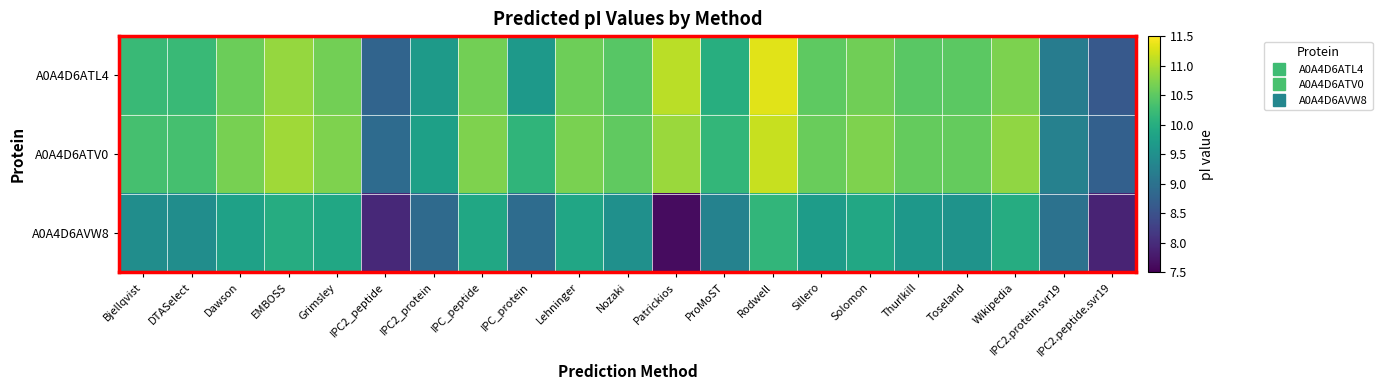

Reading left to right, what are all the values shown in this chart?

A0A4D6ATL4: Bjellqvist=10.2	DTASelect=10.2	Dawson=10.6	EMBOSS=10.9	Grimsley=10.6	IPC2_peptide=8.8	IPC2_protein=9.7	IPC_peptide=10.6	IPC_protein=9.7	Lehninger=10.6	Nozaki=10.5	Patrickios=11.1	ProMoST=10.0	Rodwell=11.3	Sillero=10.5	Solomon=10.6	Thurlkill=10.5	Toseland=10.5	Wikipedia=10.7	IPC2.protein.svr19=9.2	IPC2.peptide.svr19=8.6
A0A4D6ATV0: Bjellqvist=10.3	DTASelect=10.3	Dawson=10.7	EMBOSS=10.9	Grimsley=10.7	IPC2_peptide=8.9	IPC2_protein=9.8	IPC_peptide=10.7	IPC_protein=10.1	Lehninger=10.7	Nozaki=10.5	Patrickios=10.9	ProMoST=10.1	Rodwell=11.2	Sillero=10.6	Solomon=10.7	Thurlkill=10.6	Toseland=10.6	Wikipedia=10.8	IPC2.protein.svr19=9.3	IPC2.peptide.svr19=8.7
A0A4D6AVW8: Bjellqvist=9.5	DTASelect=9.5	Dawson=9.8	EMBOSS=10.0	Grimsley=9.9	IPC2_peptide=8.0	IPC2_protein=8.9	IPC_peptide=9.9	IPC_protein=8.9	Lehninger=9.9	Nozaki=9.5	Patrickios=7.6	ProMoST=9.3	Rodwell=10.1	Sillero=9.7	Solomon=9.9	Thurlkill=9.6	Toseland=9.6	Wikipedia=10.0	IPC2.protein.svr19=9.0	IPC2.peptide.svr19=7.9